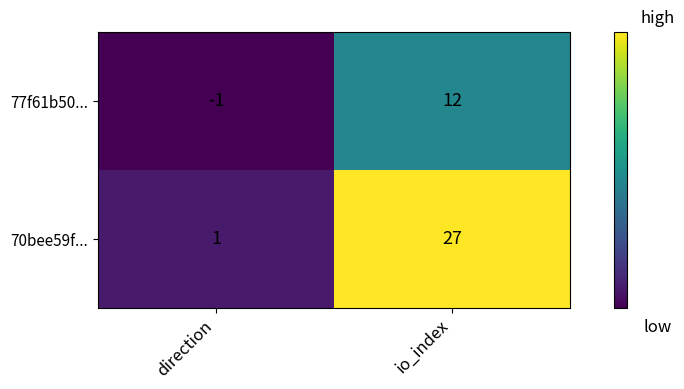

What is the difference between the 77f61b50... values at io_index and direction?

13